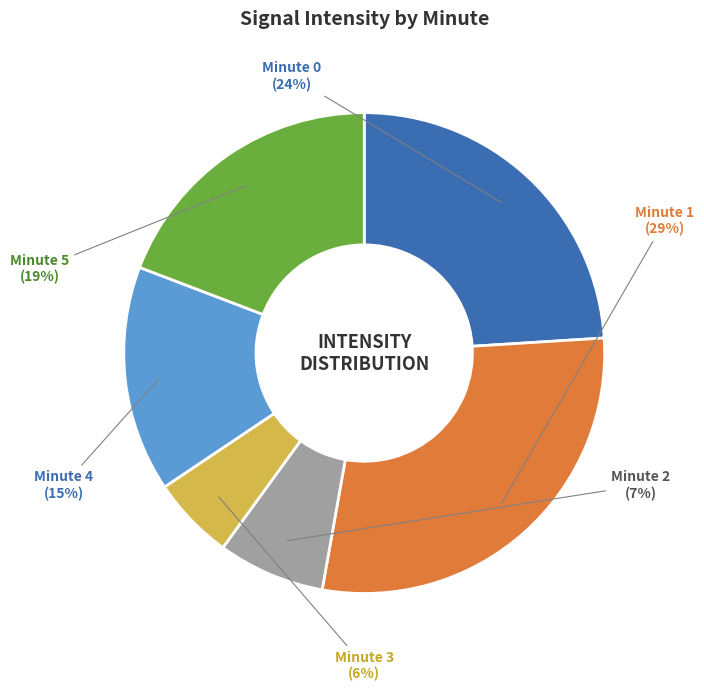

What is the ratio of the value at Minute 0 to the value at Minute 1?

0.8